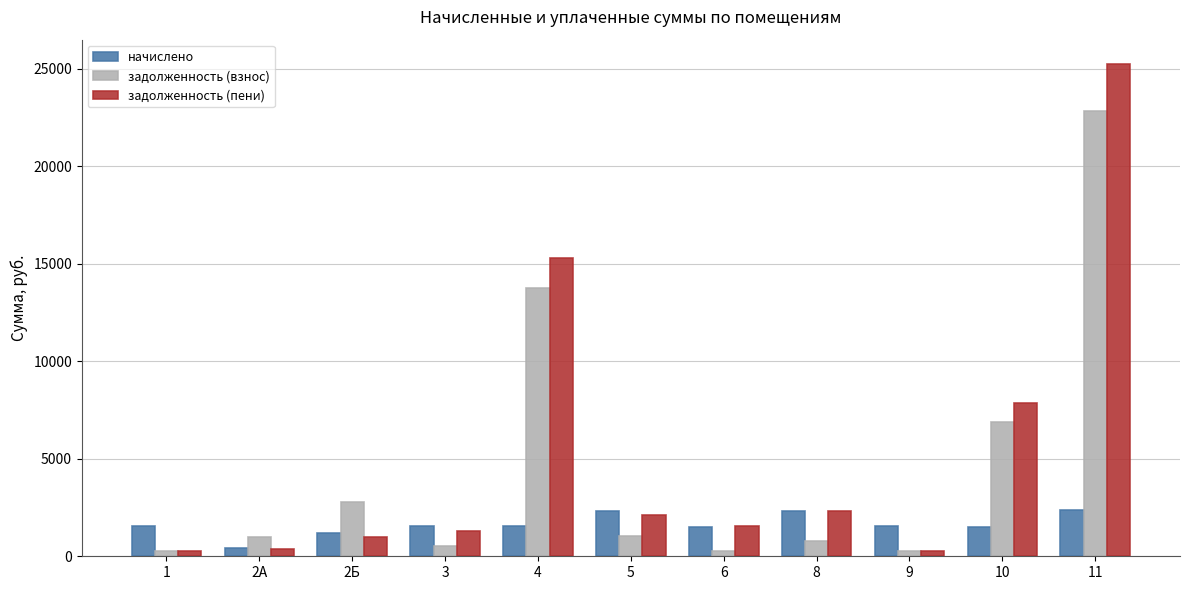

What is the label of the 1st bar from the left?

1